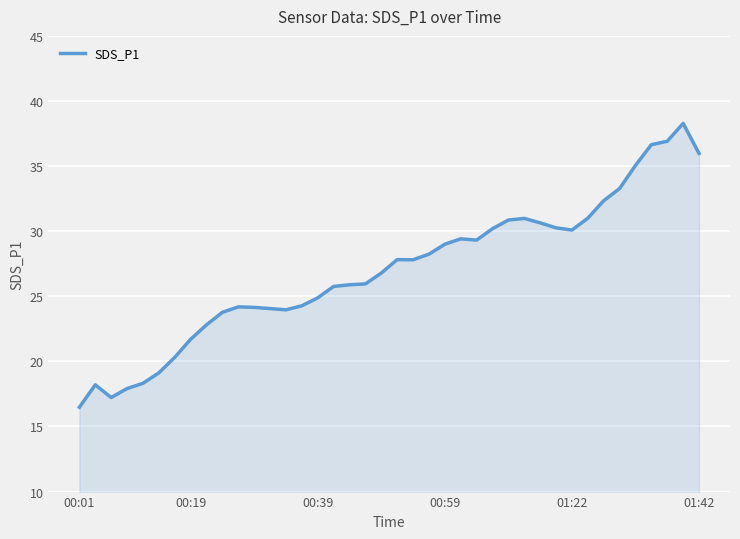

What is the difference between the maximum and minimum values?

21.8